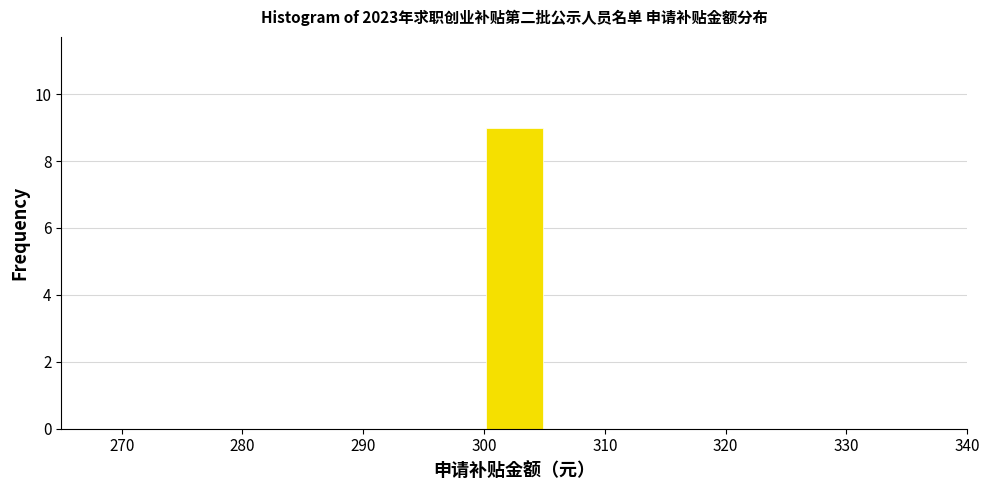

What is the height of the bar covering 300 to 305 on the x-axis? The values are not printed on the chart, so give them approximately, as read against the axis.

9